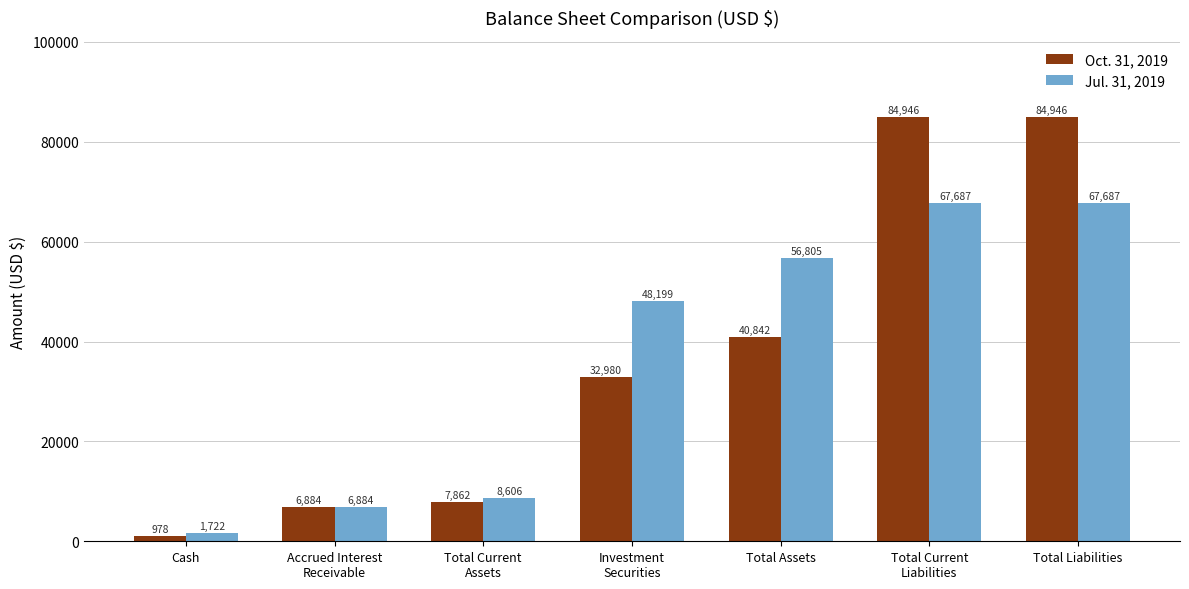

What is the lowest value of the Jul. 31, 2019 series?

1722